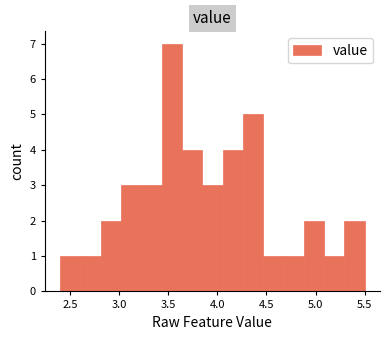

What is the height of the bar covering 4.05 to 4.25 on the x-axis? Neither the bar edges nor the heights are printed on the chart, so give them approximately, as read against the axes.

4